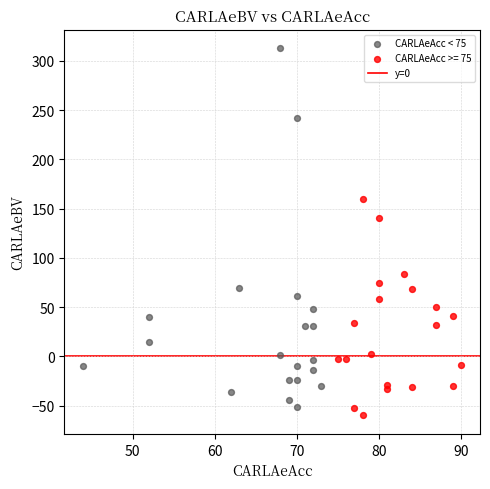

Which series reaches the maximum Y coordinate?

CARLAeAcc < 75